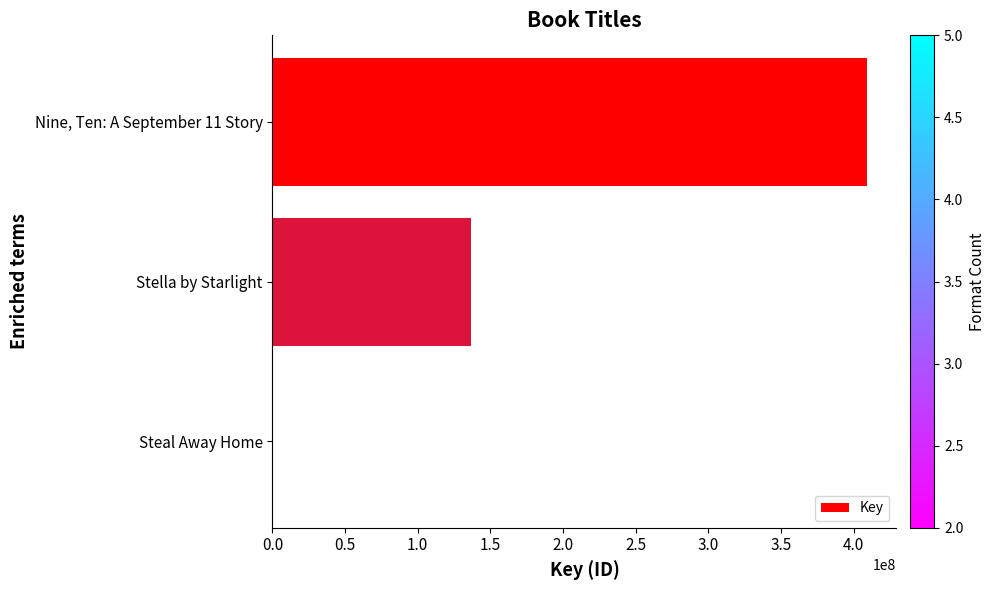

Between Stella by Starlight and Nine, Ten: A September 11 Story, which is larger?

Nine, Ten: A September 11 Story